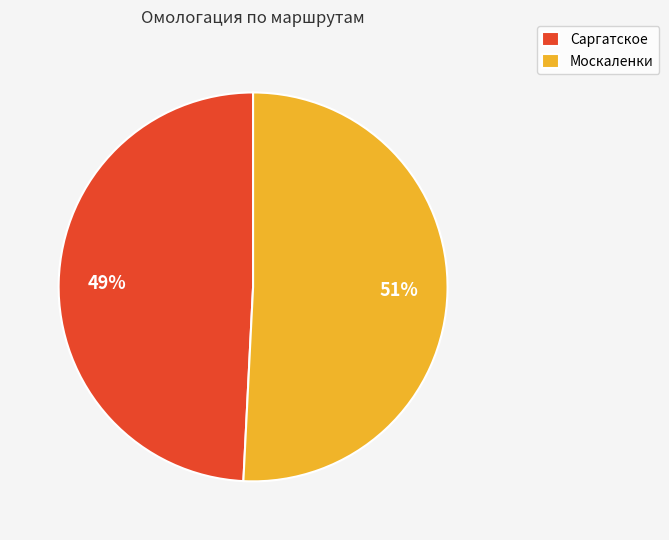

To the nearest percent, what is the average slice percentage?

50%